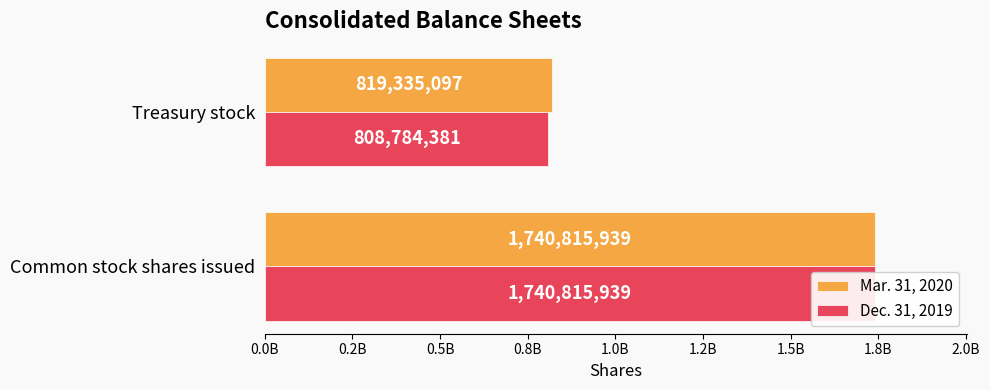

What is the difference between the maximum and minimum values in the Mar. 31, 2020 series?

921480842